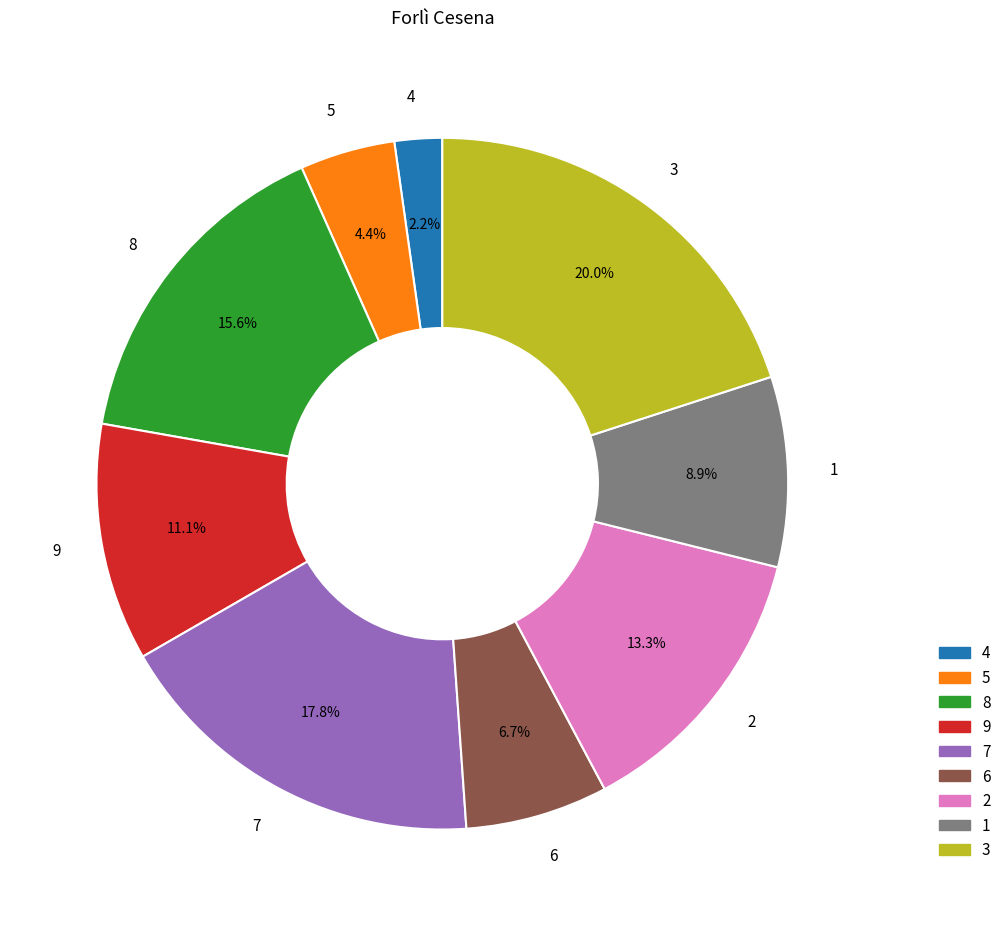

What is the largest slice in the pie chart?

3